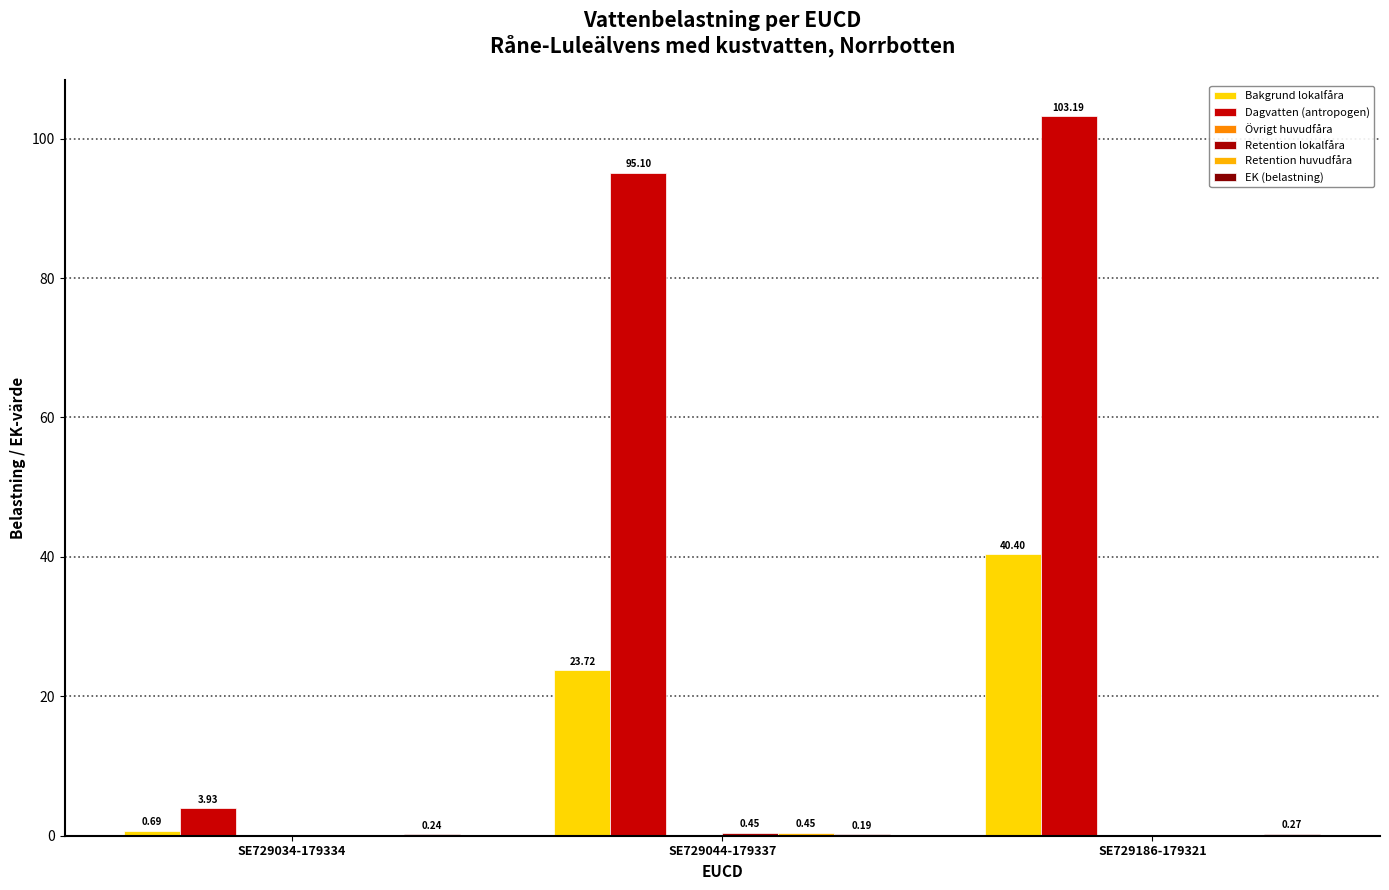

Reading right to left, what are all the values shown in this chart?

Bakgrund lokalfåra: 40.4	23.7	0.7
Dagvatten (antropogen): 103.2	95.1	3.9
Övrigt huvudfåra: 0.0	0.0	0.0
Retention lokalfåra: 0.0	0.5	0.0
Retention huvudfåra: 0.0	0.5	0.0
EK (belastning): 0.3	0.2	0.2